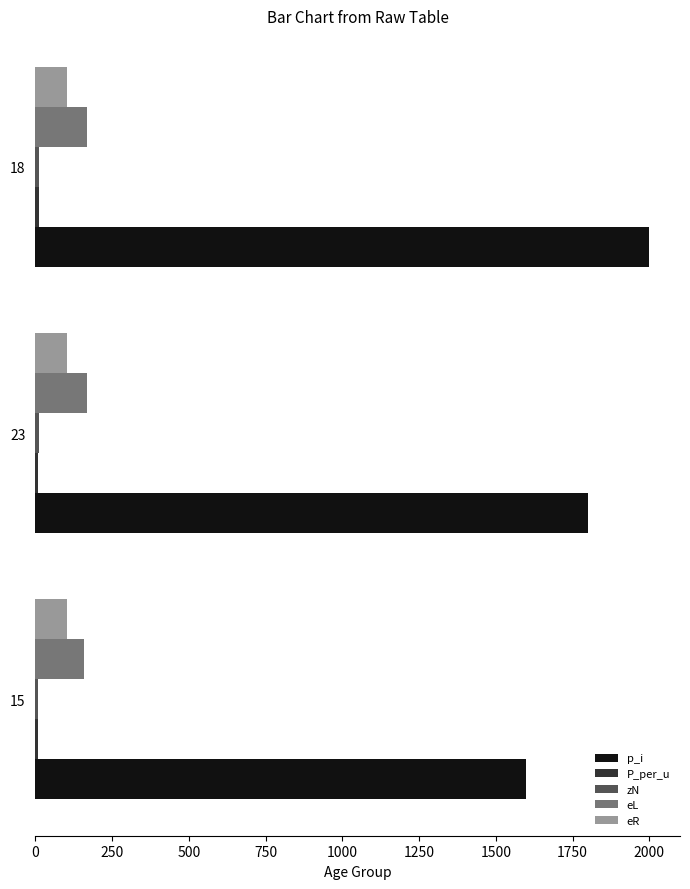

Between 15 and 18, which series saw the biggest shift?

p_i